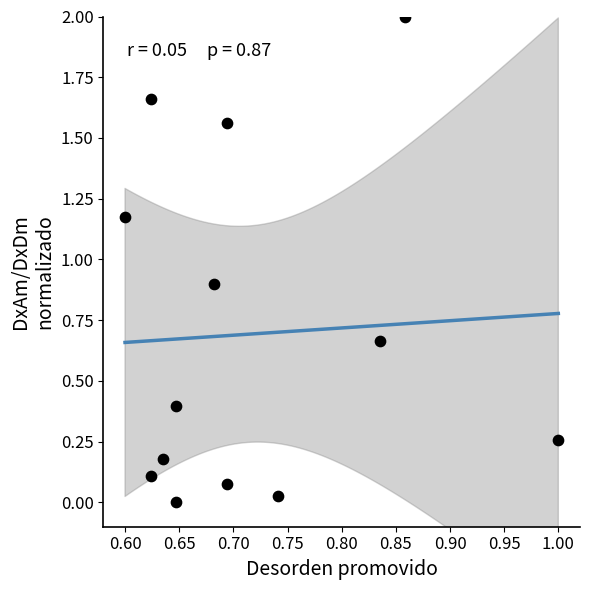

What is the range of X values (max minus min)?

0.4